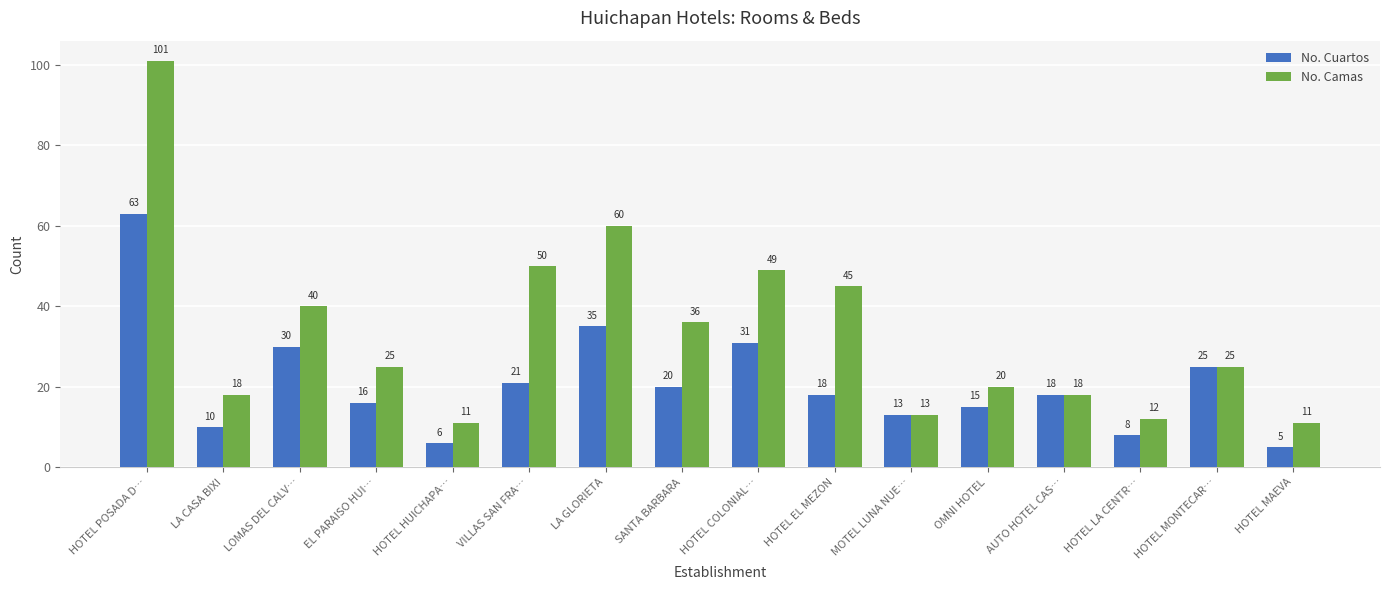

Reading right to left, transcribe all the data shown in this chart.

No. Cuartos: 5	25	8	18	15	13	18	31	20	35	21	6	16	30	10	63
No. Camas: 11	25	12	18	20	13	45	49	36	60	50	11	25	40	18	101